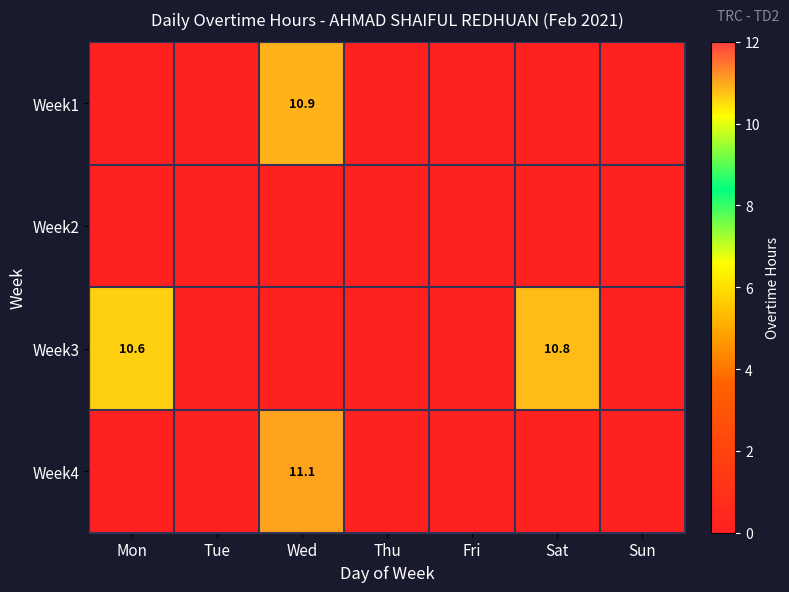

Which has a higher value, Mon or Thu?

Mon